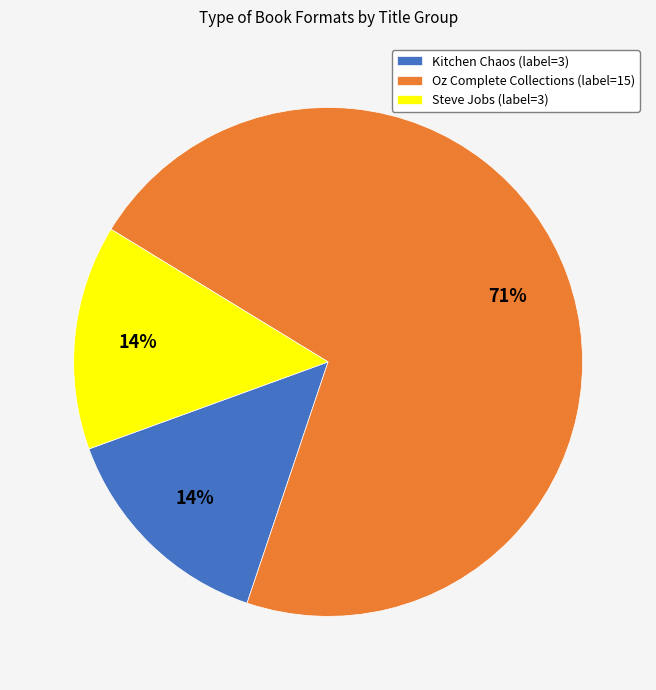

Which category accounts for the majority?

Oz Complete Collections (label=15)